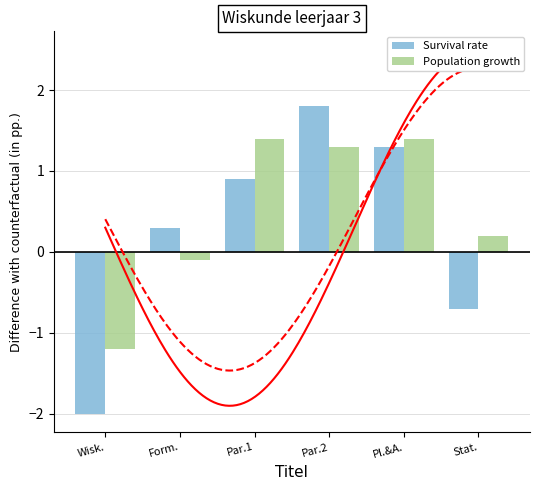

Does the chart contain stacked bars?

No